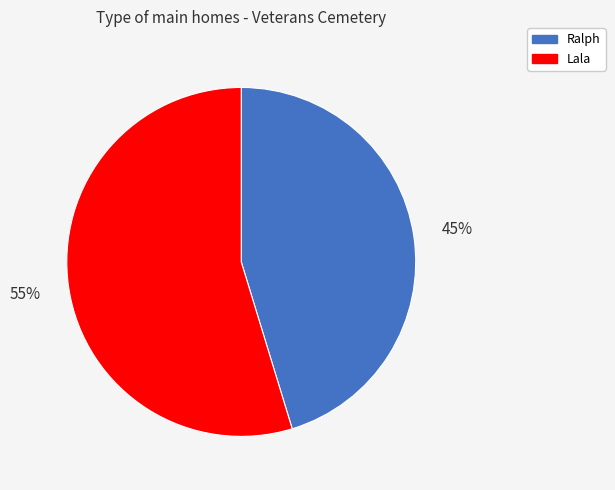

Which has a higher value, Lala or Ralph?

Lala